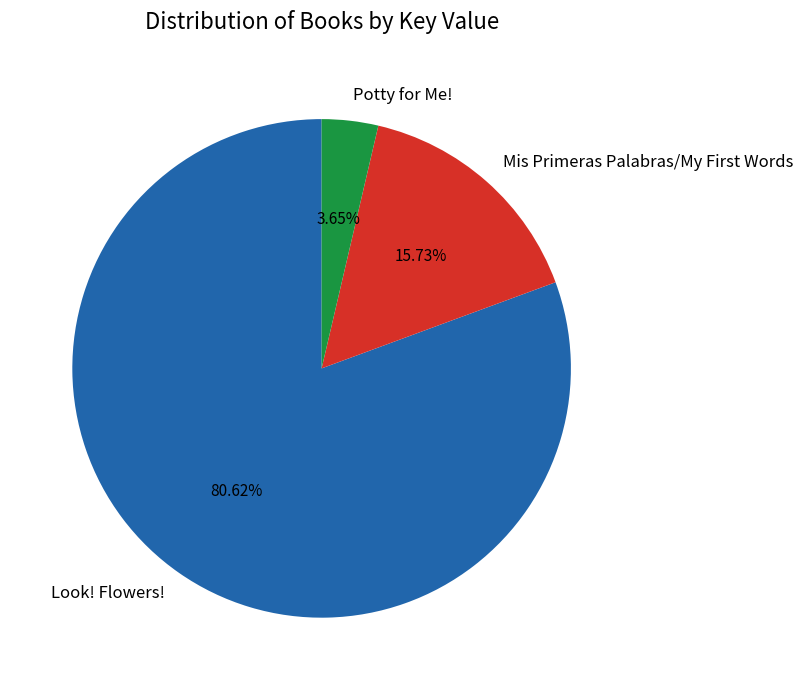

Rank the categories by value from lowest to highest.

Potty for Me!, Mis Primeras Palabras/My First Words, Look! Flowers!